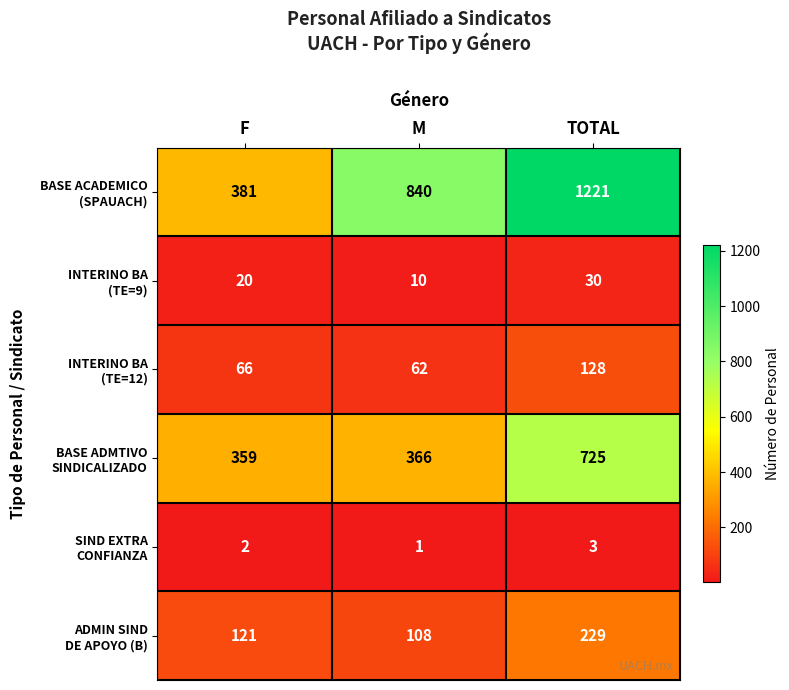

What is the minimum value shown in the chart?

1